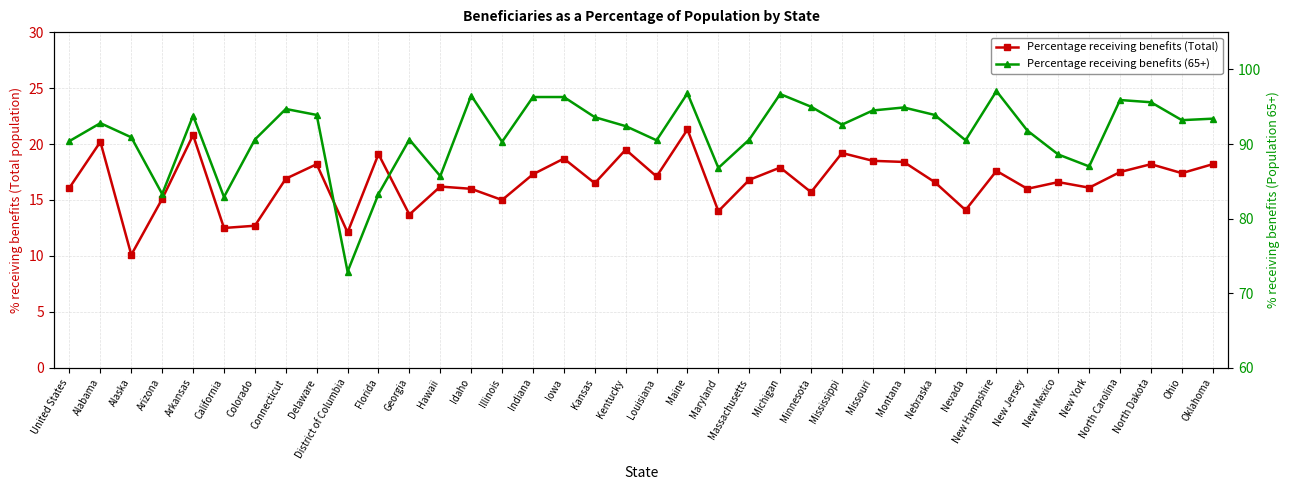

Is the value of Percentage receiving benefits (65+) at Maine greater than the value of Percentage receiving benefits (Total) at Kentucky?

Yes